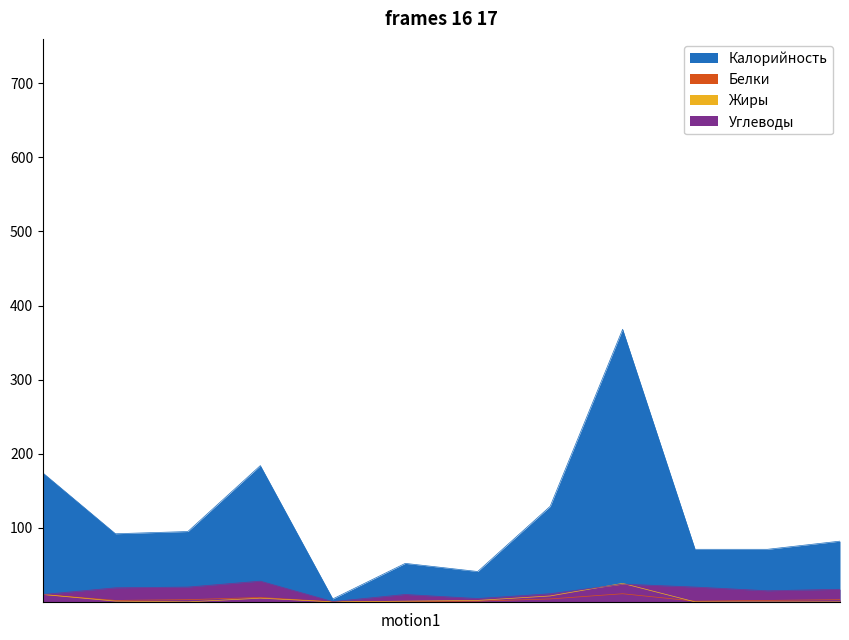

What are all the series names shown in the legend?

Калорийность, Белки, Жиры, Углеводы